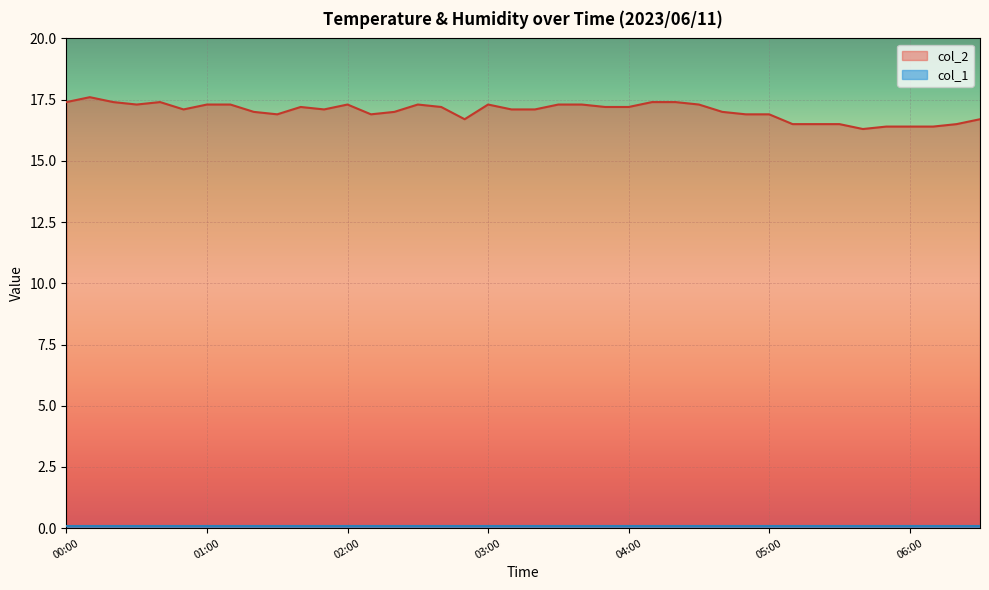

Which series has the largest range (max minus min)?

col_2